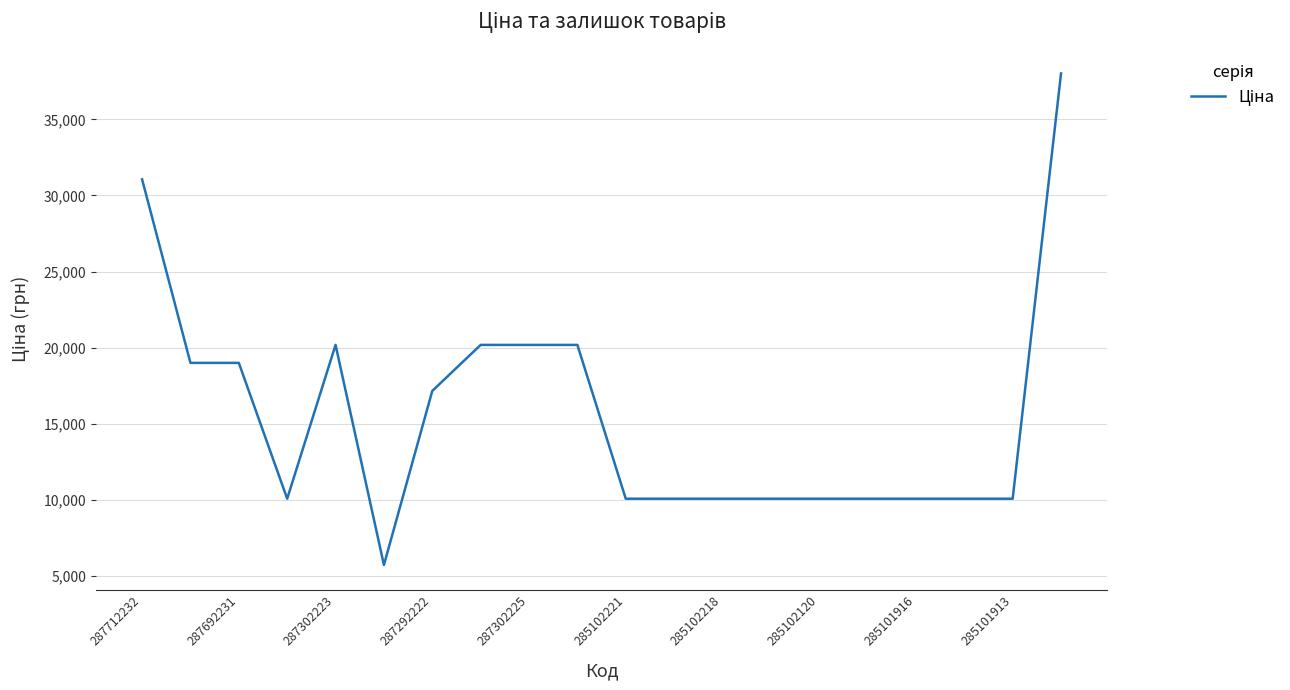

What is the maximum value shown in the chart?

38011.3